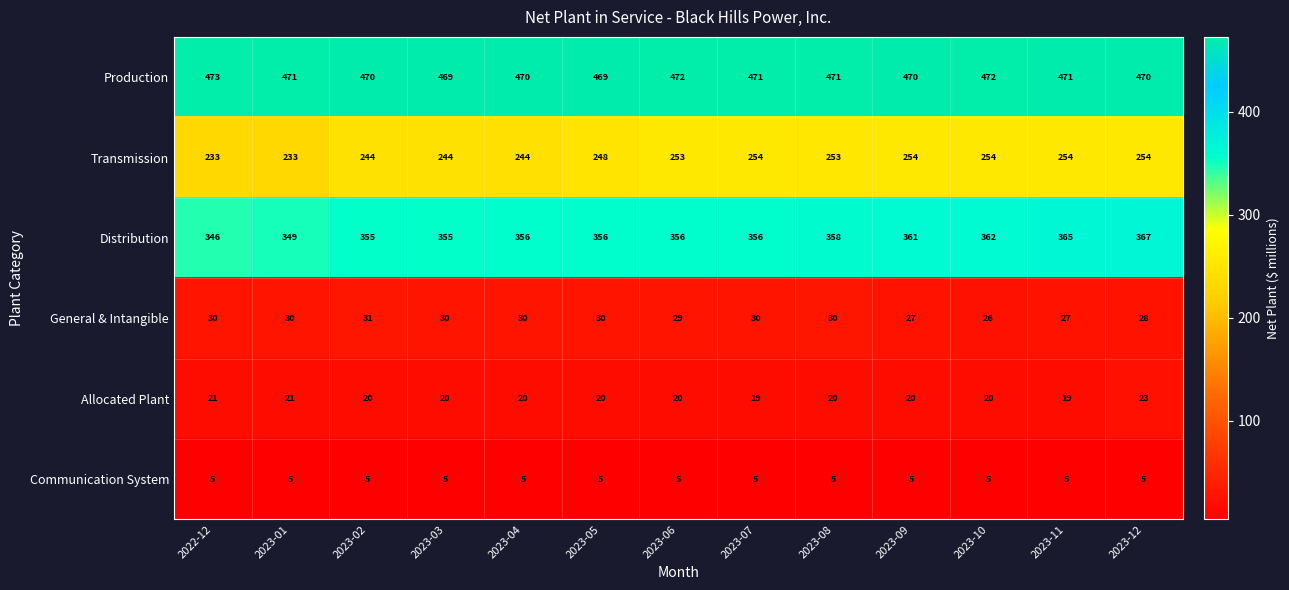

What is the sum of the Transmission values at 2023-05 and 2023-01?

481